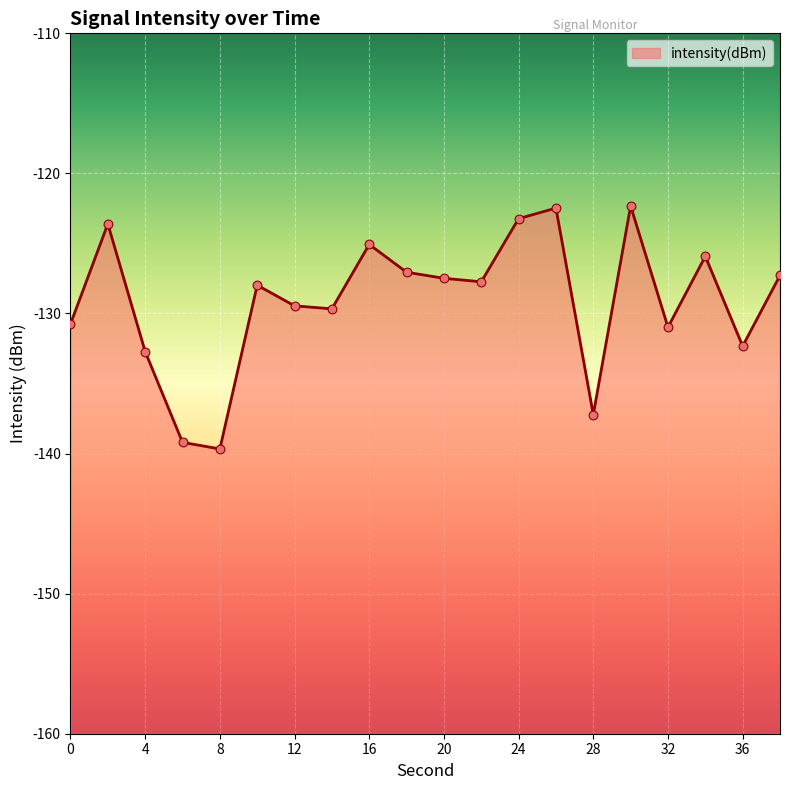

What is the change in value from 16 to 34?

-0.9